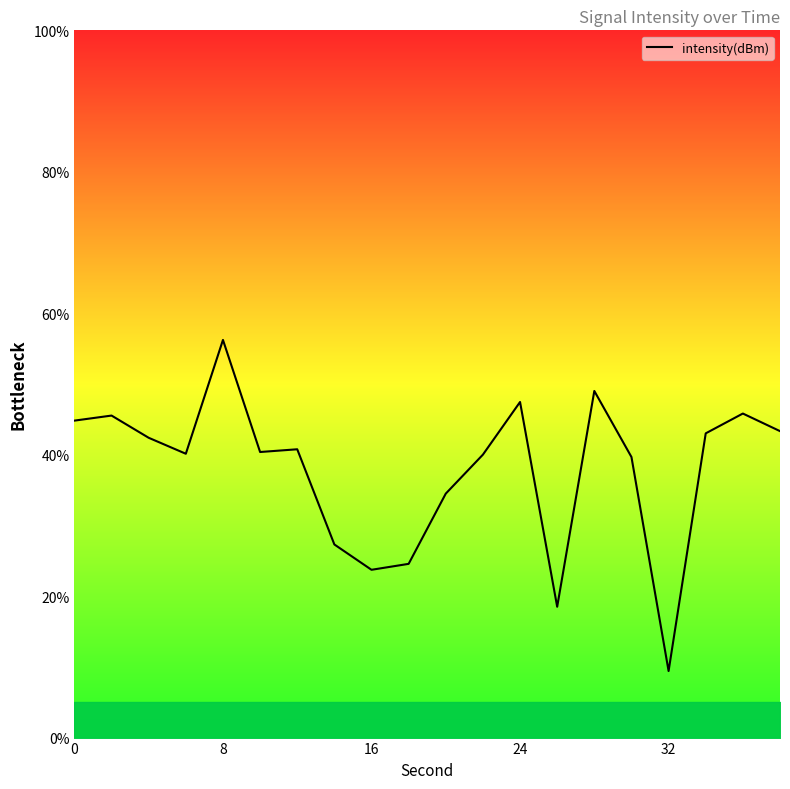

What is the greatest value displayed?

56.2